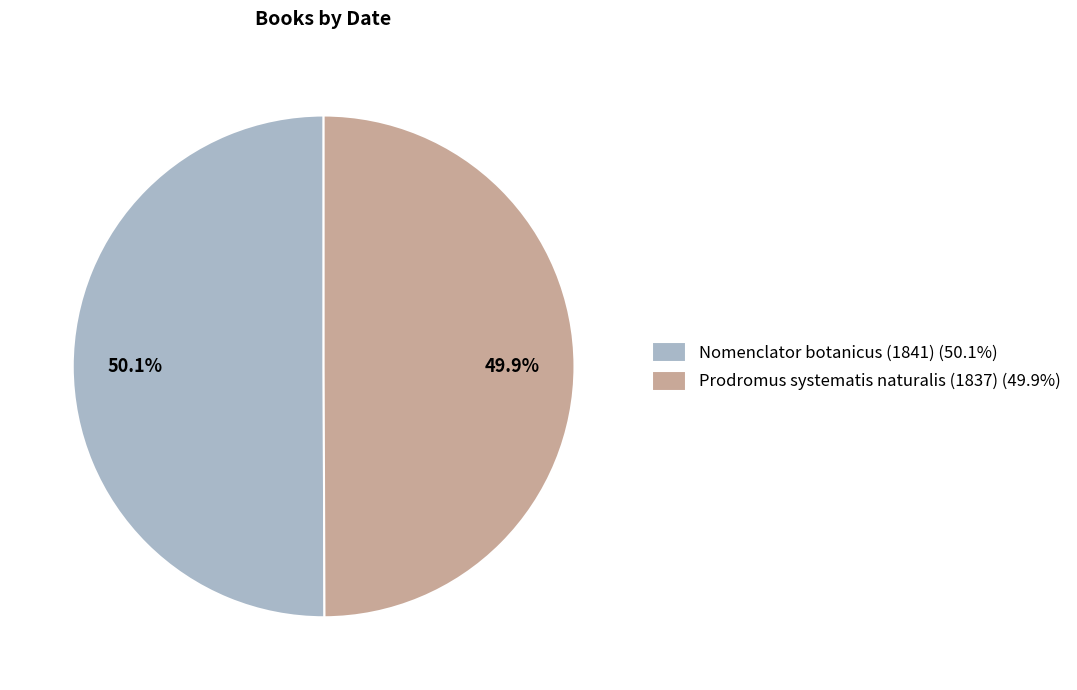

How many segments does this pie chart have?

2